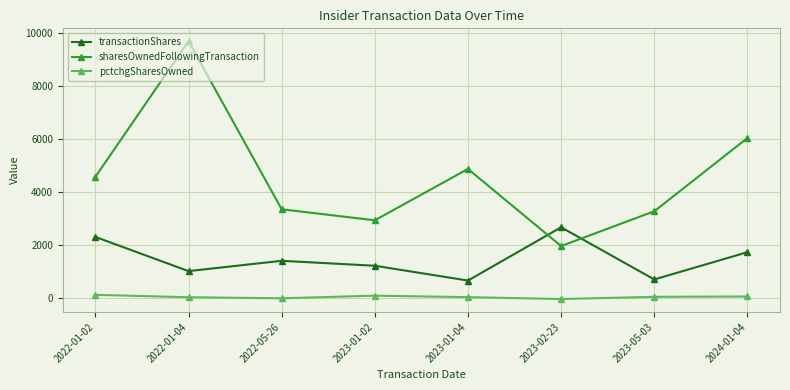

What is the value of the sharesOwnedFollowingTransaction point at the 5th from the left?

4868